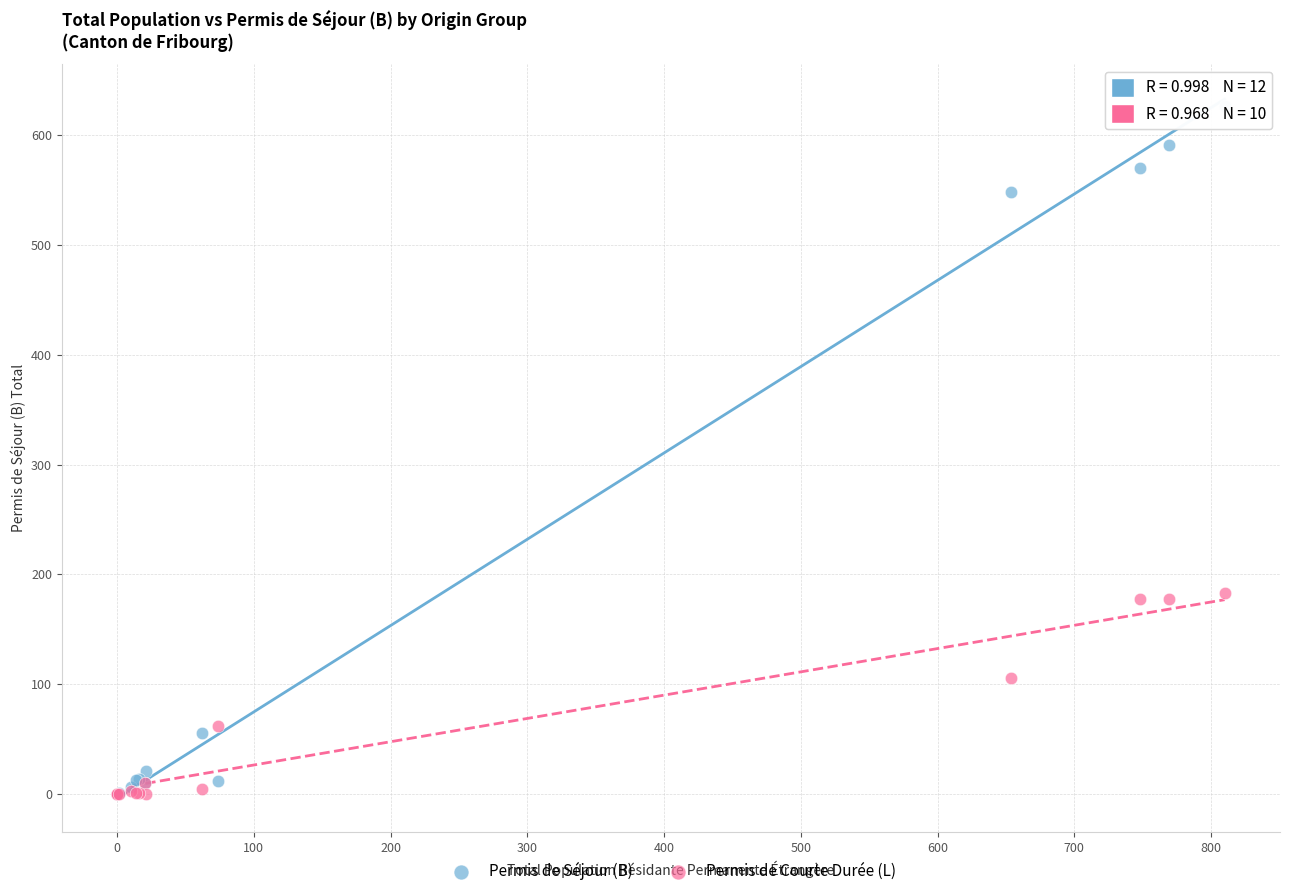

In the Permis de Courte Durée (L) series, what Y value is closest to 91?

106